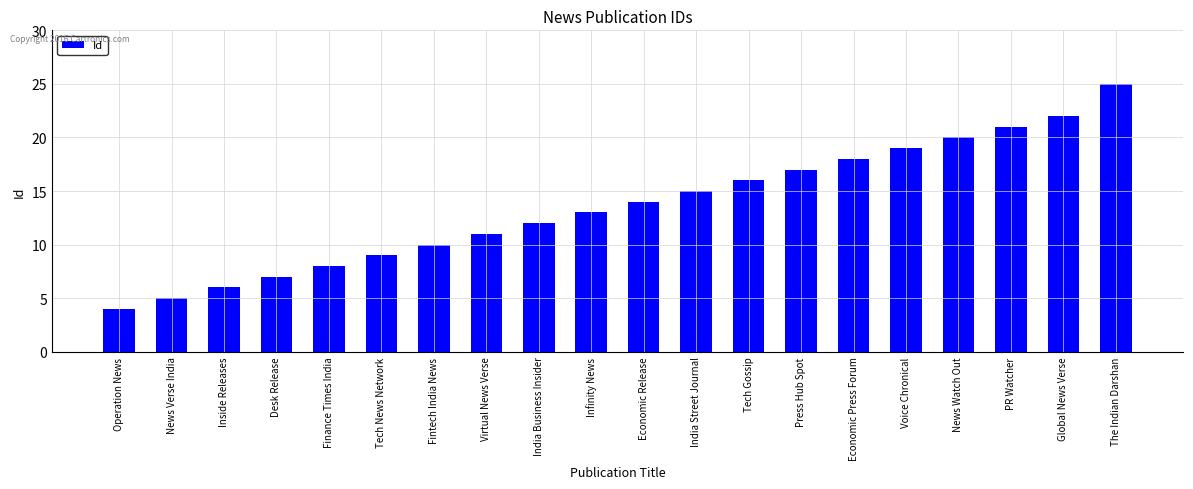

At which label is the value closest to 14?

Economic Release